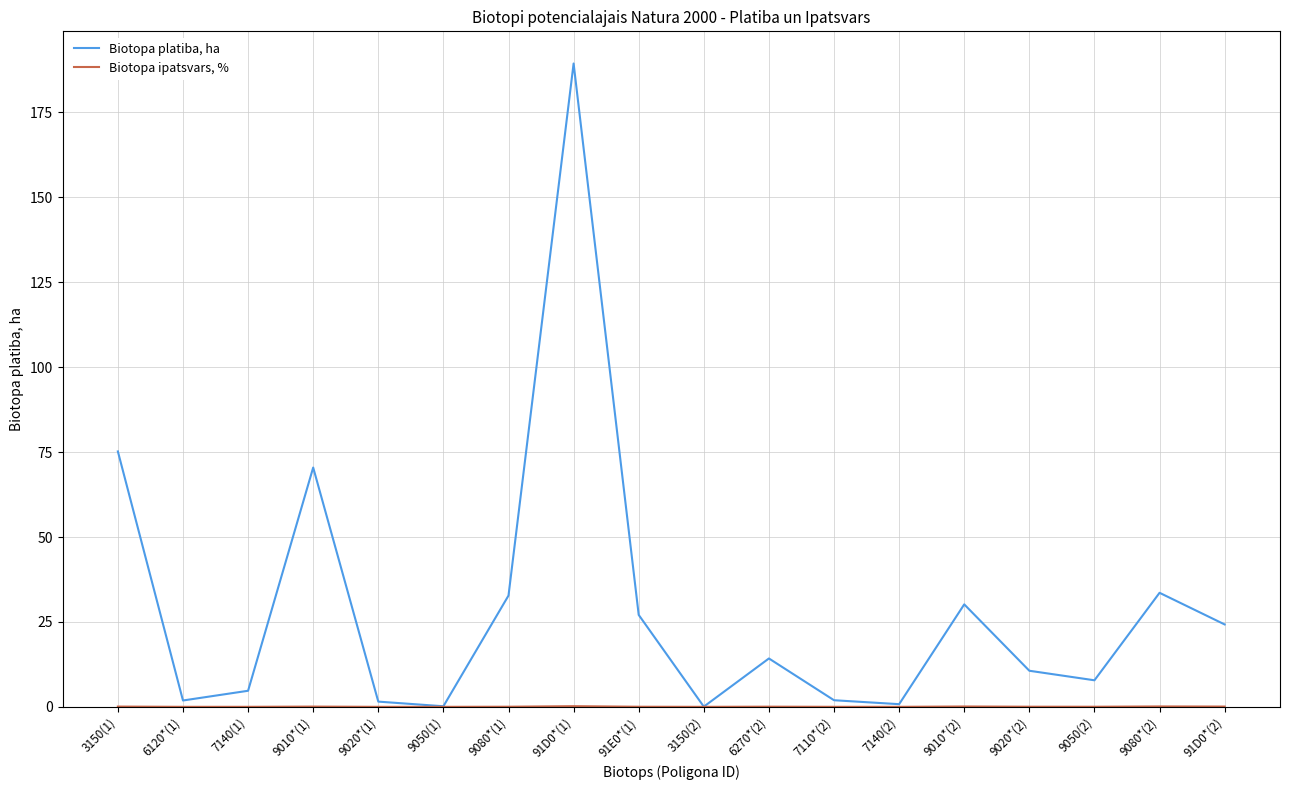

What is the difference between the highest and lowest values at 7140(1)?

4.7